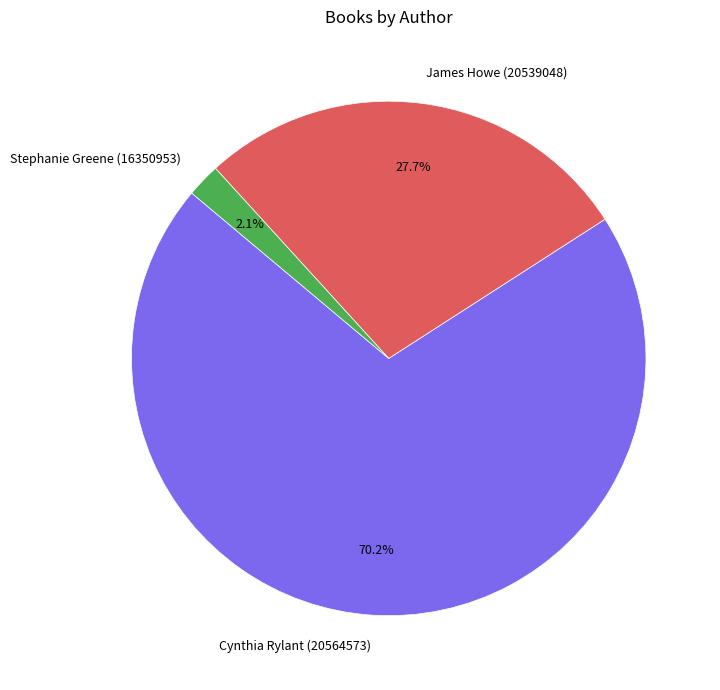

Which category has the biggest portion of the pie?

Cynthia Rylant (20564573)